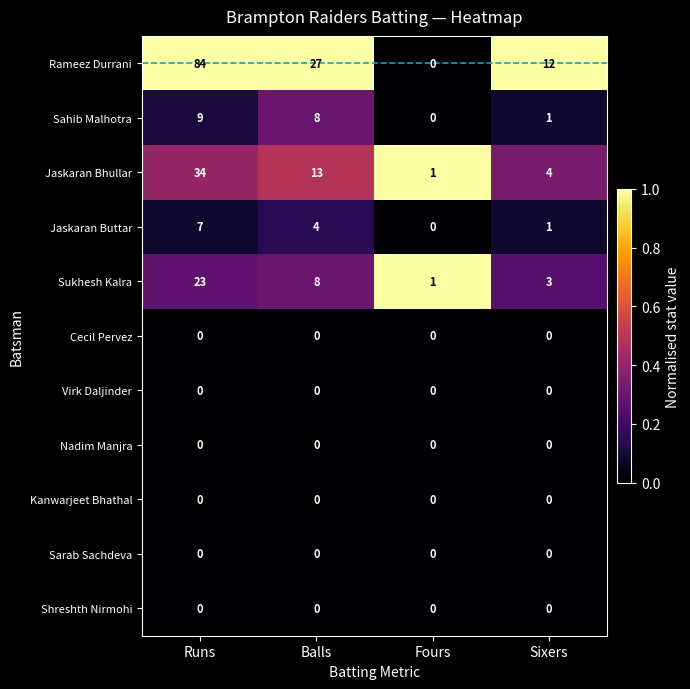

Which label corresponds to the largest value in the chart?

Runs